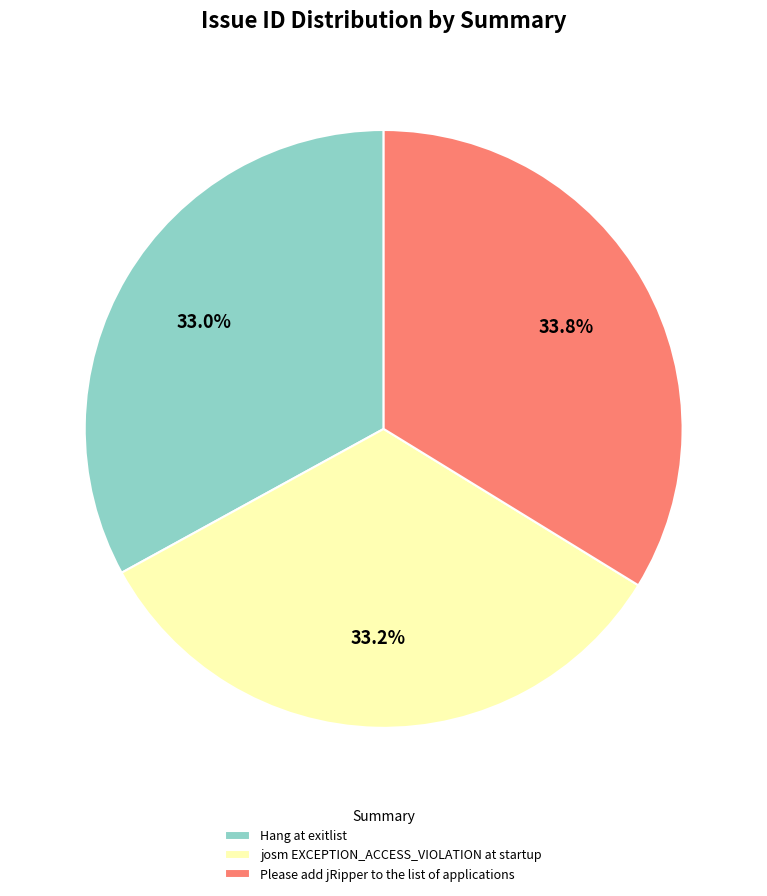

To the nearest percent, what is the difference between the josm EXCEPTION_ACCESS_VIOLATION at startup and Please add jRipper to the list of applications slice percentages?

1%